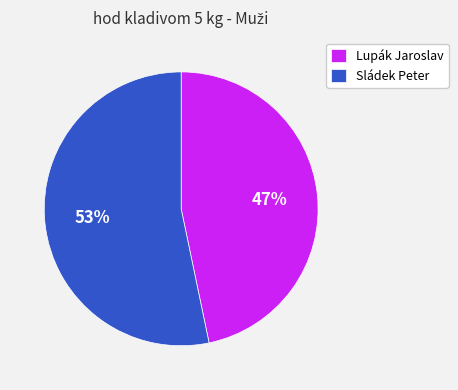

Count the number of slices in the pie.

2